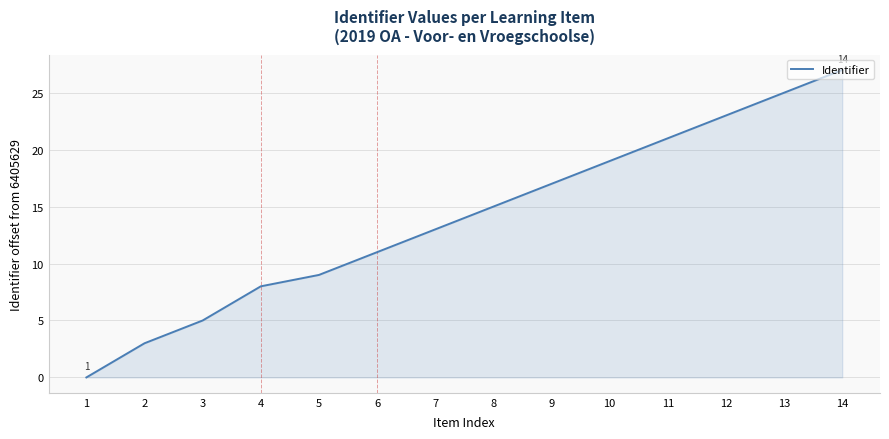

Reading left to right, list all the values displayed in this chart.

0	3	5	8	9	11	13	15	17	19	21	23	25	27